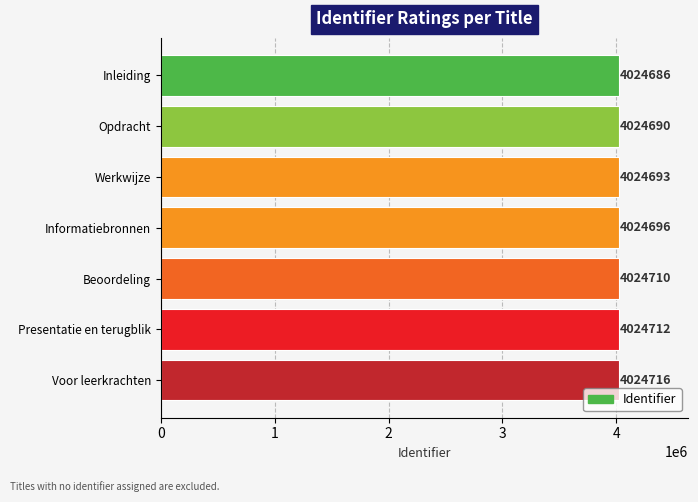

What is the label of the 3rd bar from the bottom?

Beoordeling